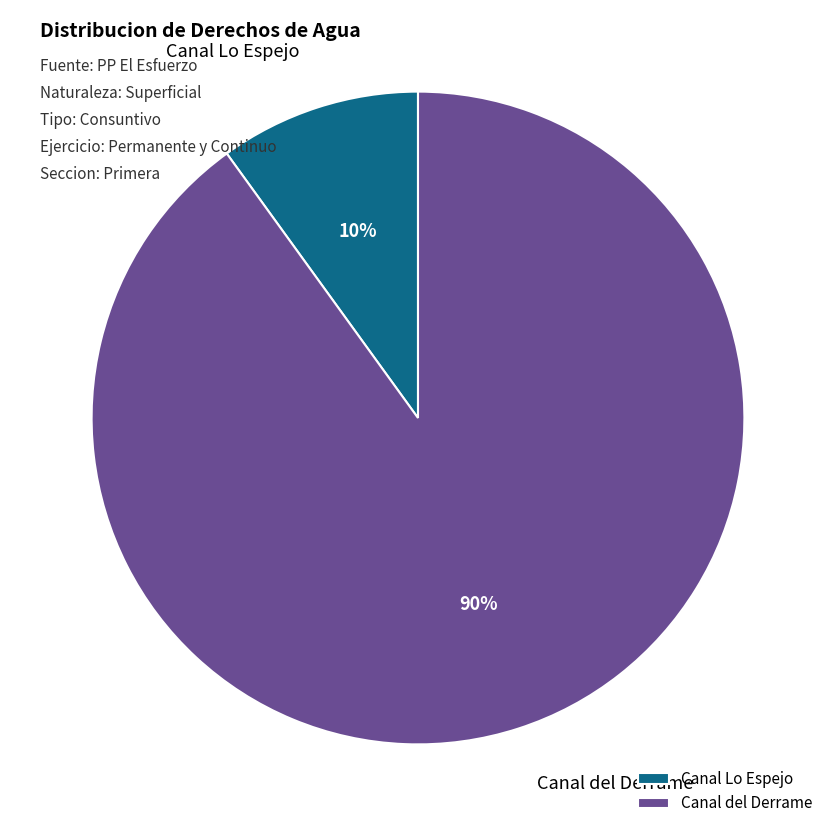

Which category accounts for the majority?

Canal del Derrame